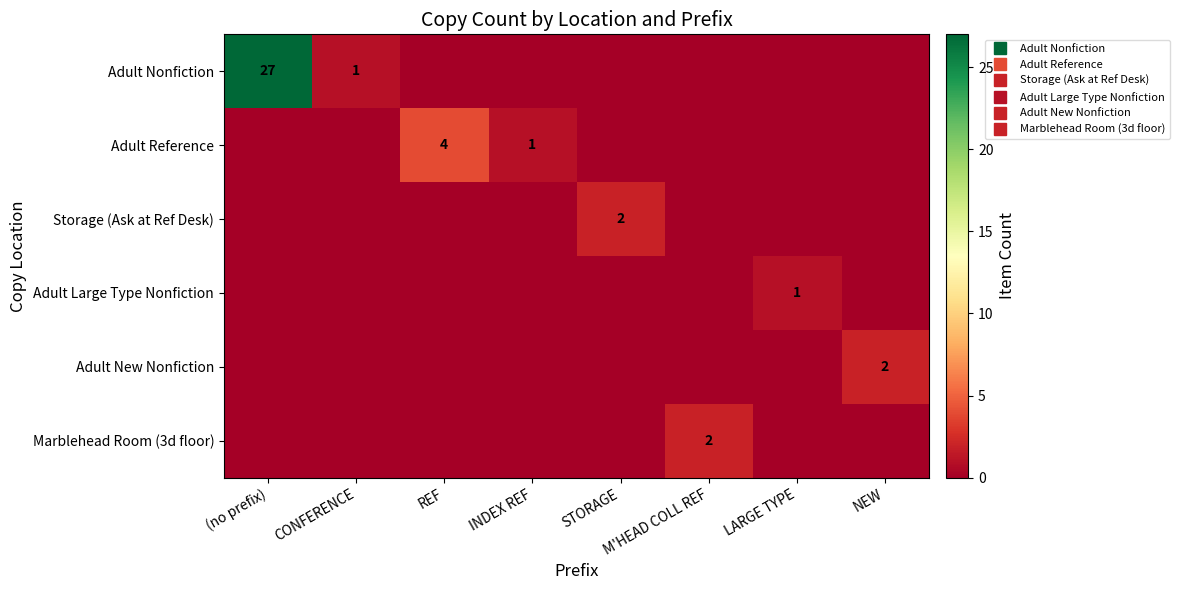

True or false: Adult Reference has a value of 0 at LARGE TYPE.

True